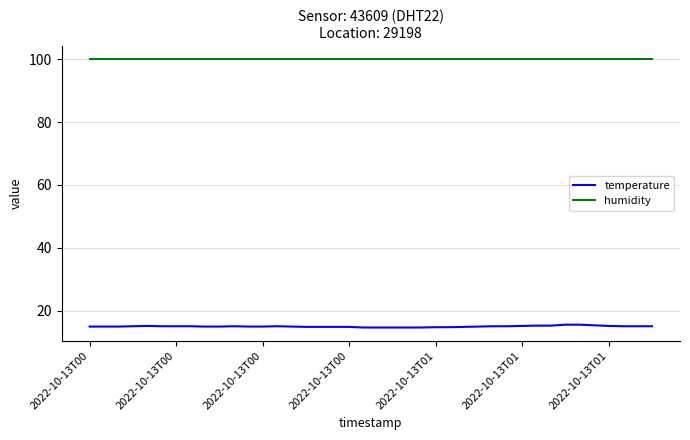

Rank the series by their maximum value, from highest to lowest.

humidity, temperature